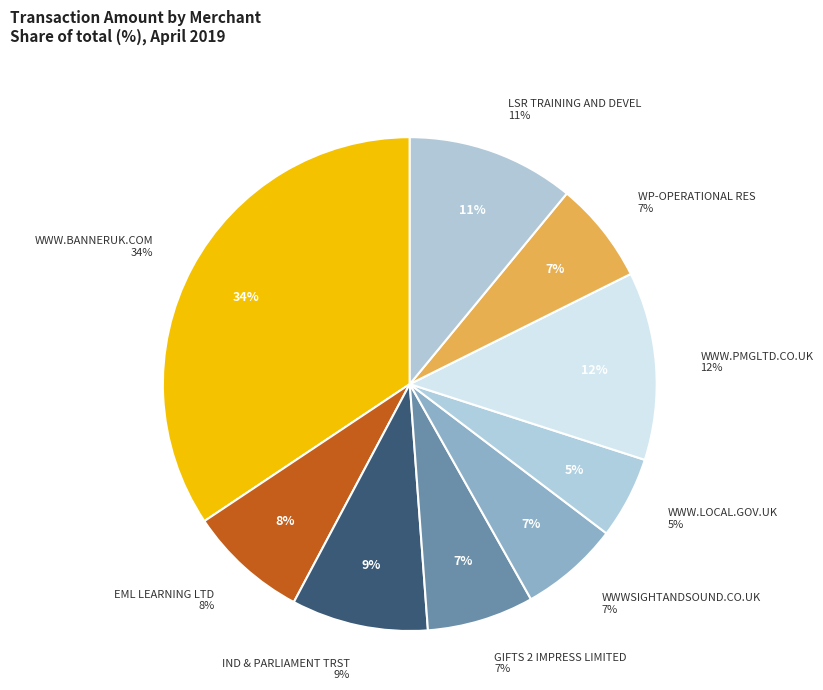

How many segments does this pie chart have?

9